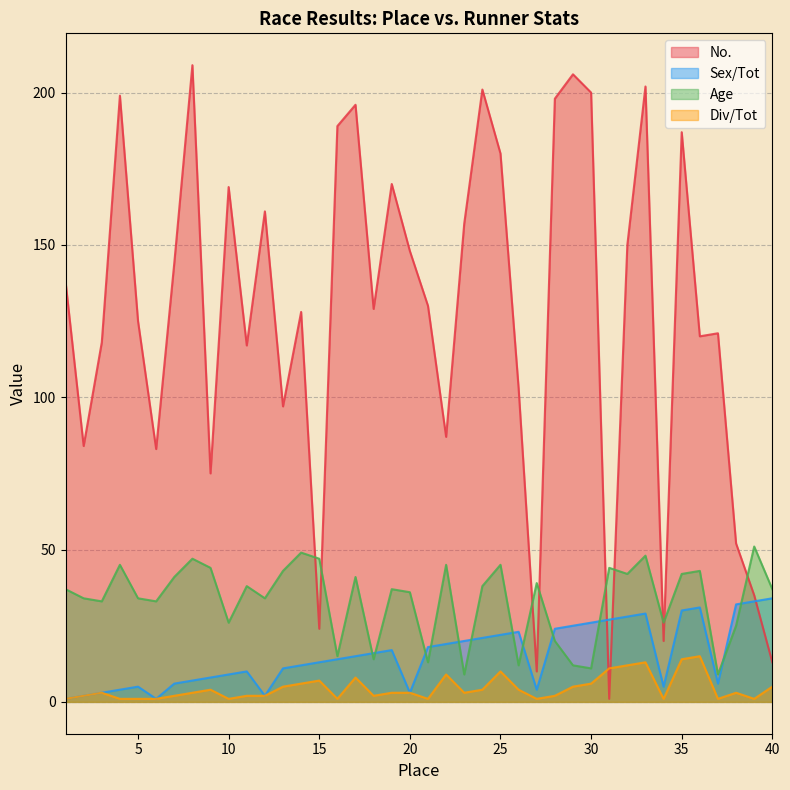

Count the number of data series in this chart.

4